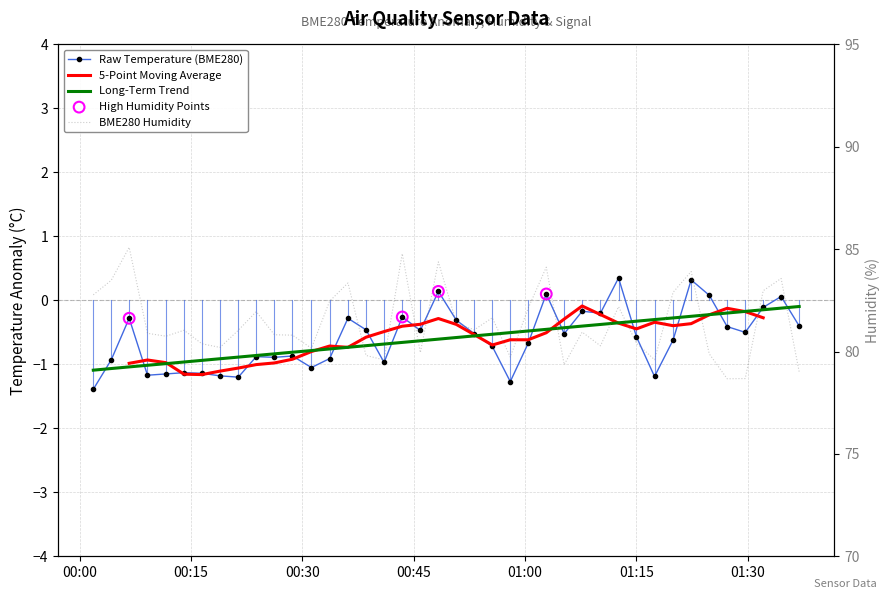

Which series has the largest Y range (max minus min)?

BME280_humidity